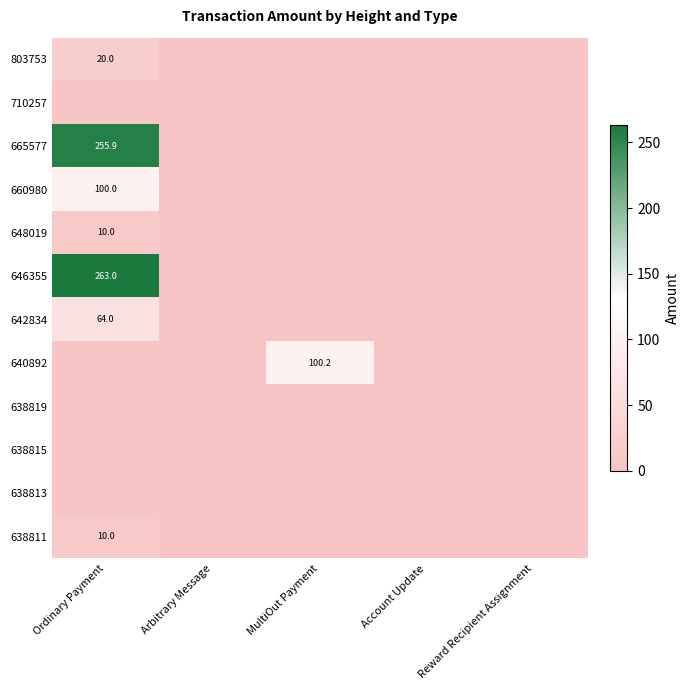

The 646355 series shows 263.0 at Ordinary Payment. True or false?

True